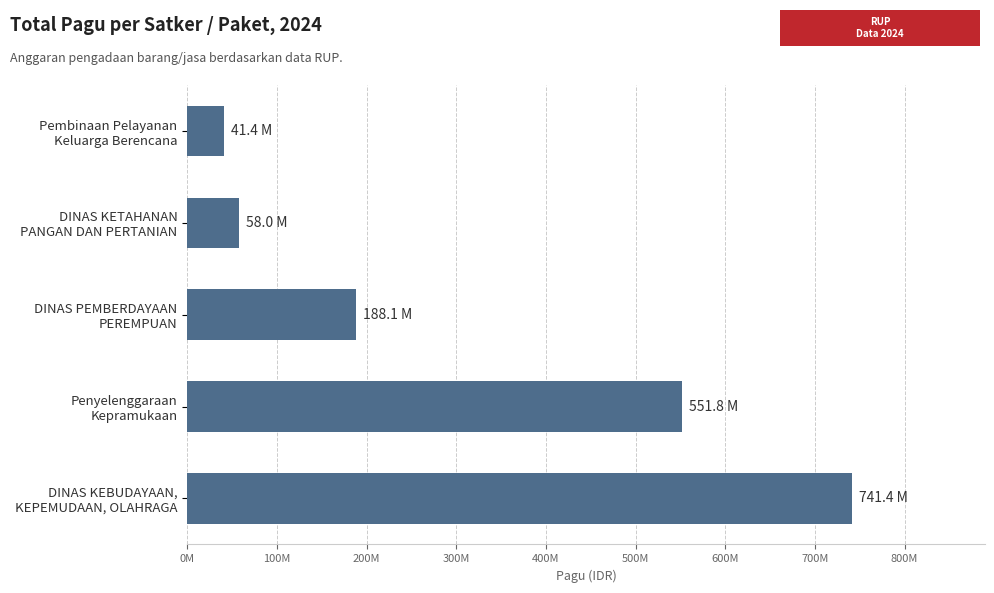

Are the bars horizontal?

Yes